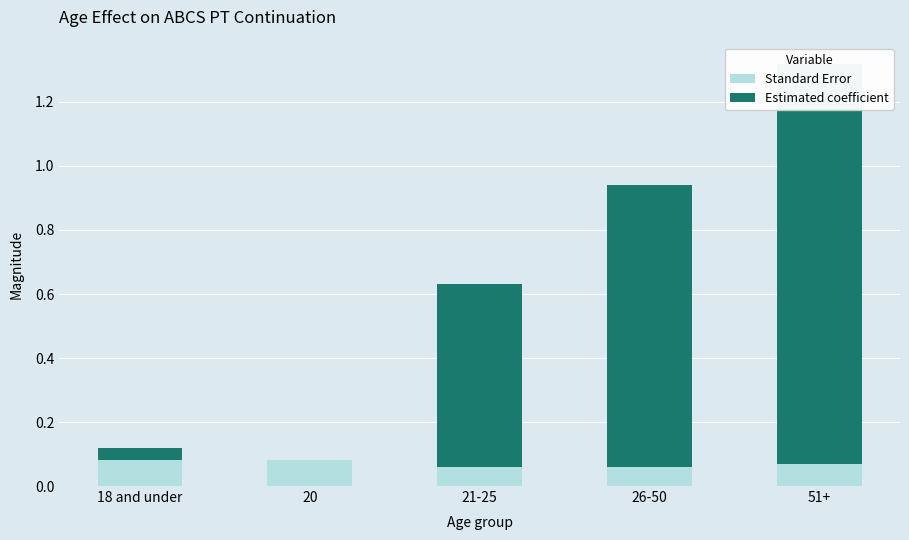

At which label does Standard Error reach its minimum?

21-25